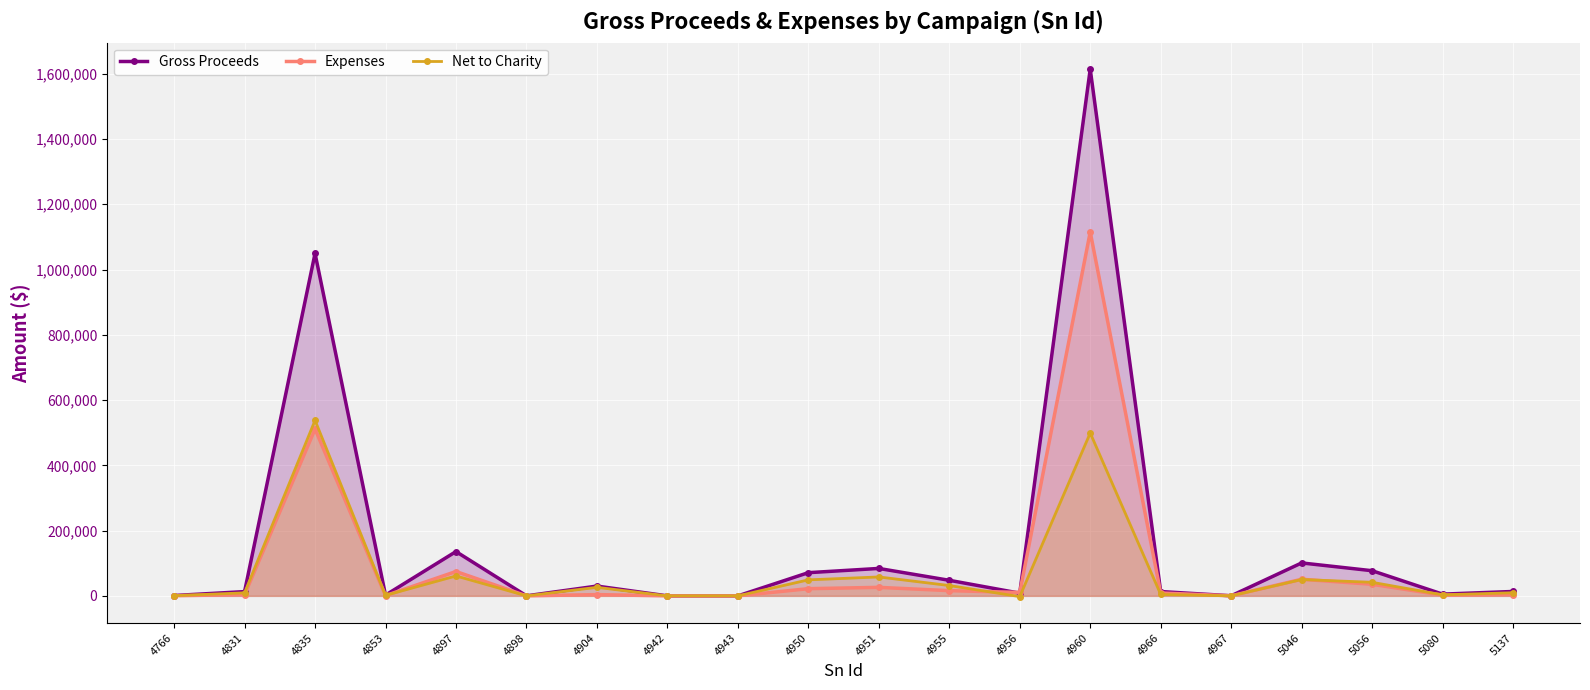

How many interior local peaks does the Net to Charity series have?

6